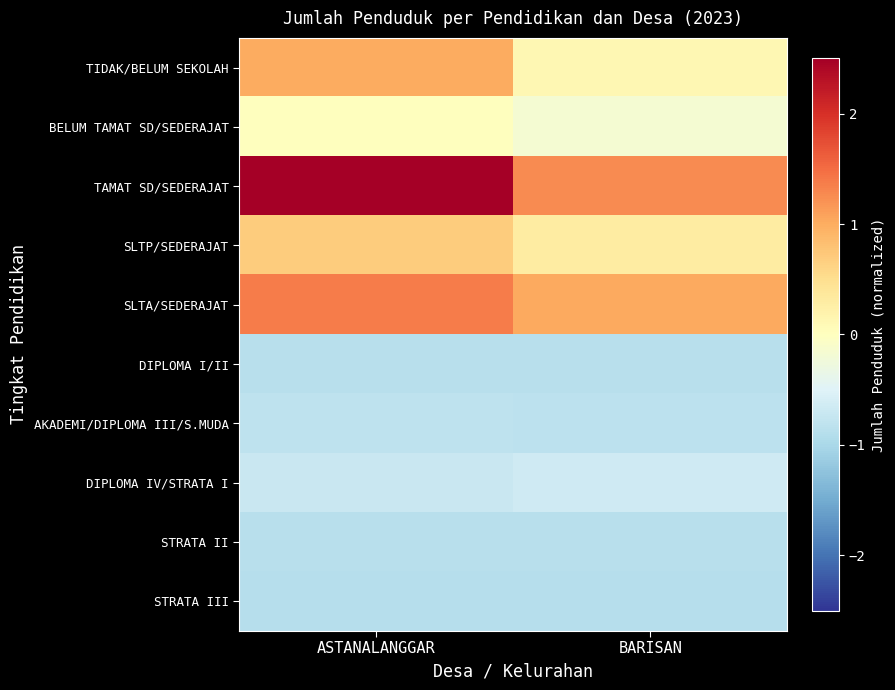

Which series has the largest range (max minus min)?

TAMAT SD/SEDERAJAT